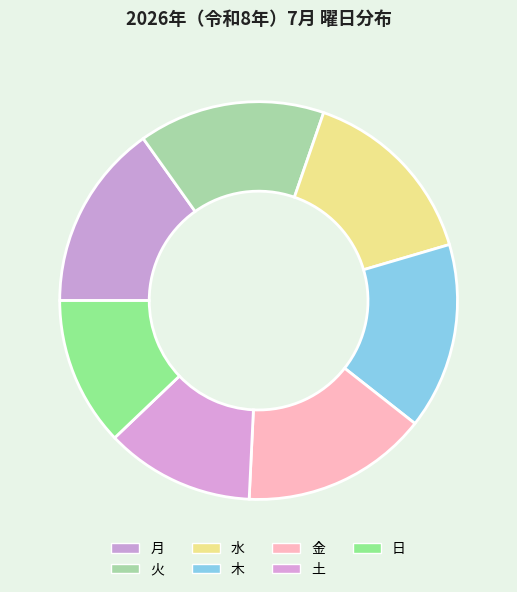

The 木 slice represents 15% of the pie. True or false?

True